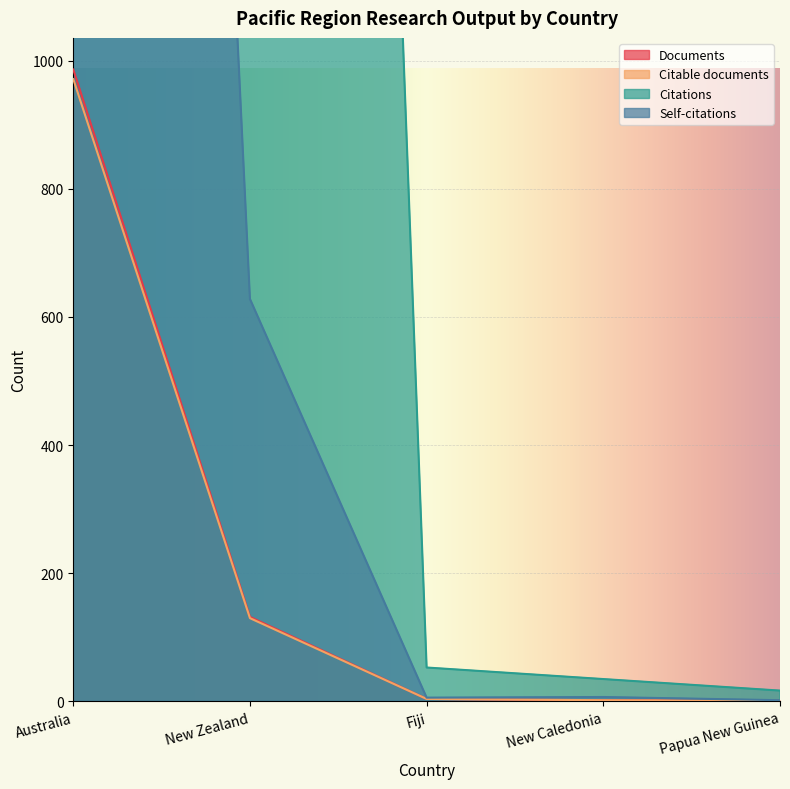

What is the average value of the Documents series?

225